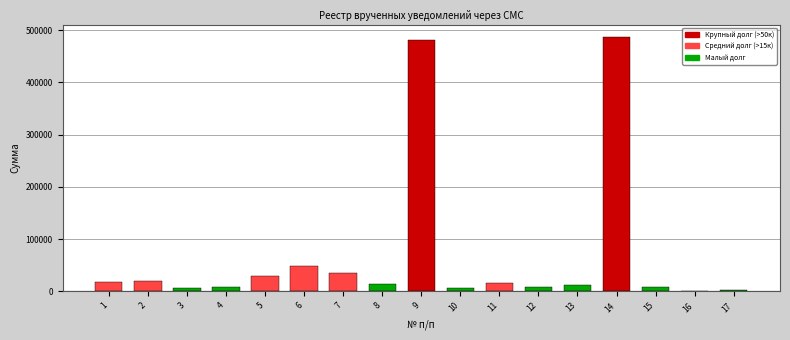

What is the change in value from 5 to 8?

-16414.1